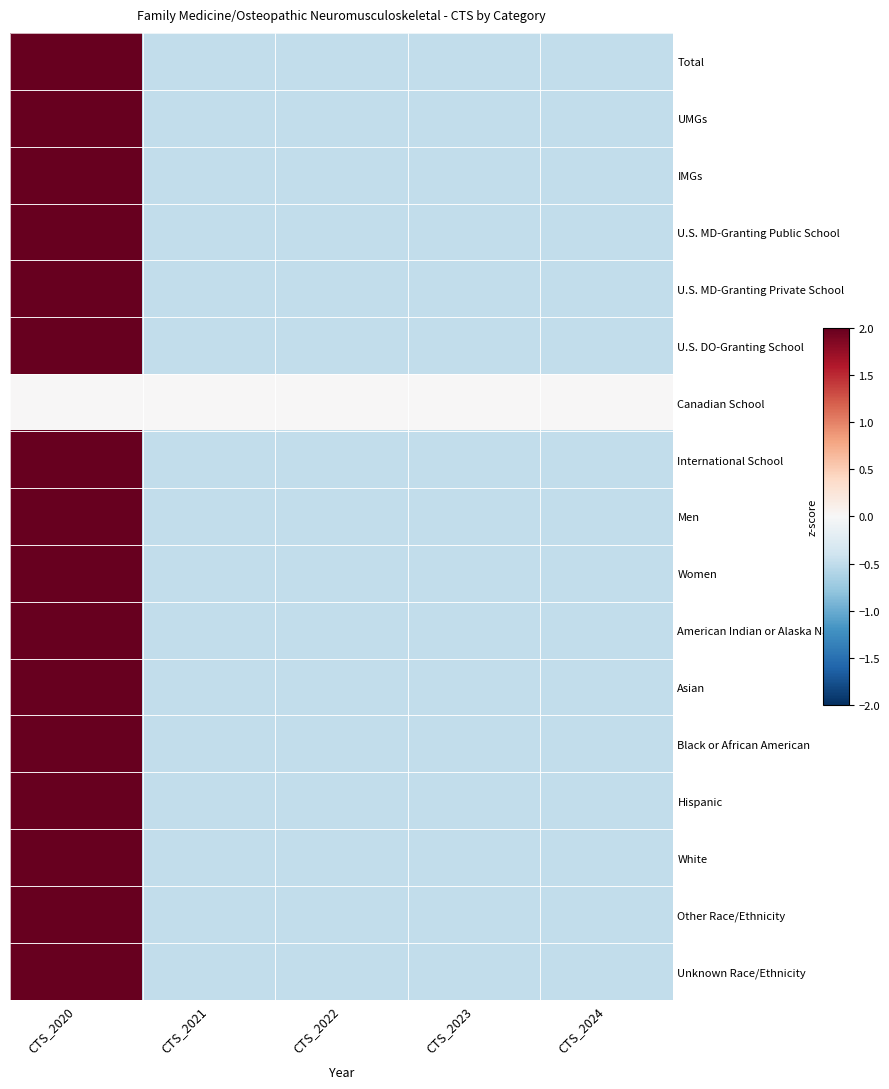

Which category has the highest value across all series?

CTS_2020